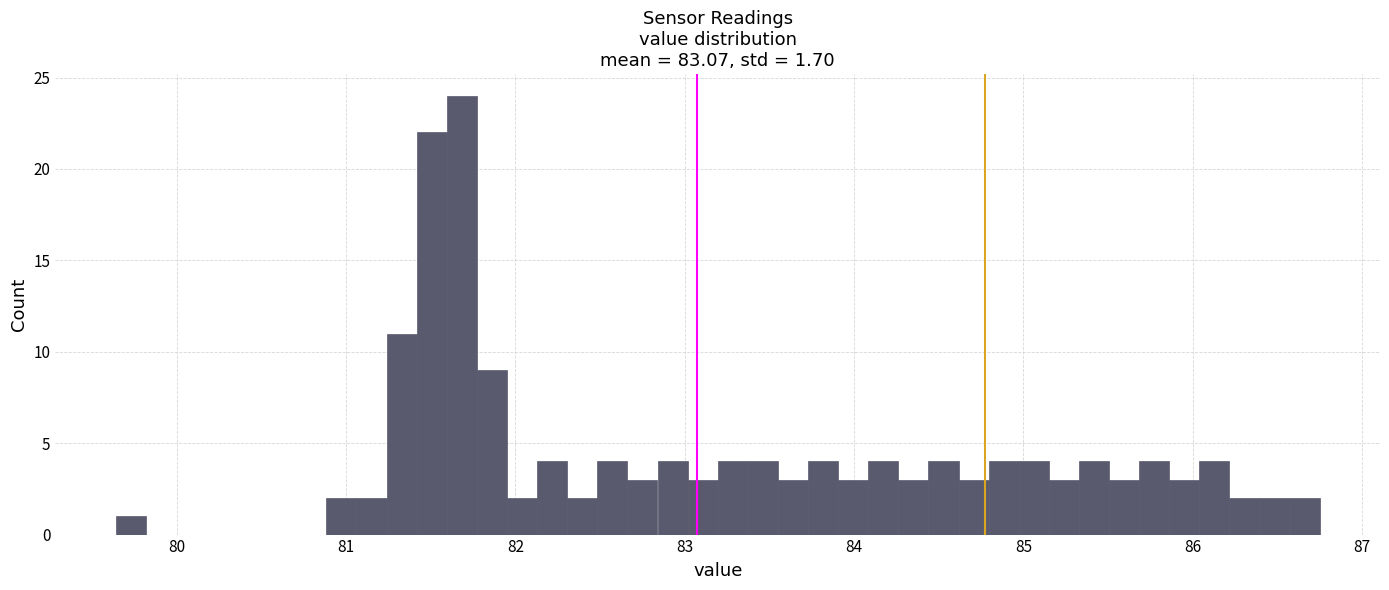

Around what value on the x-axis is the tallest bar? Give the approximate position of its centre, as read against the axis.

81.7